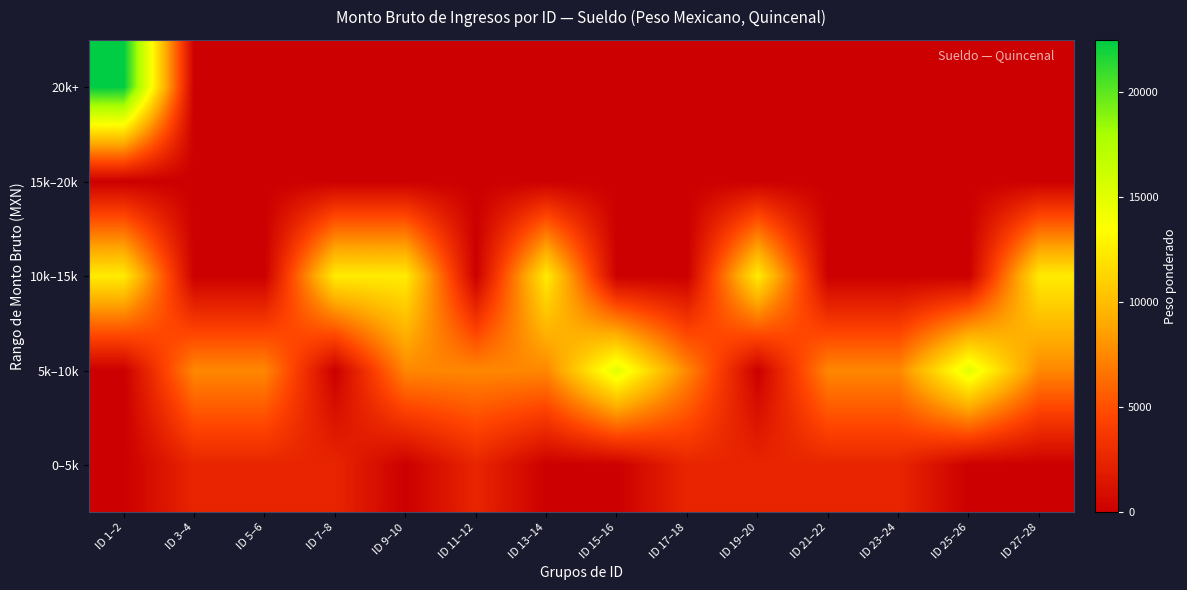

At which category does the chart reach its peak across all series?

ID 1–2